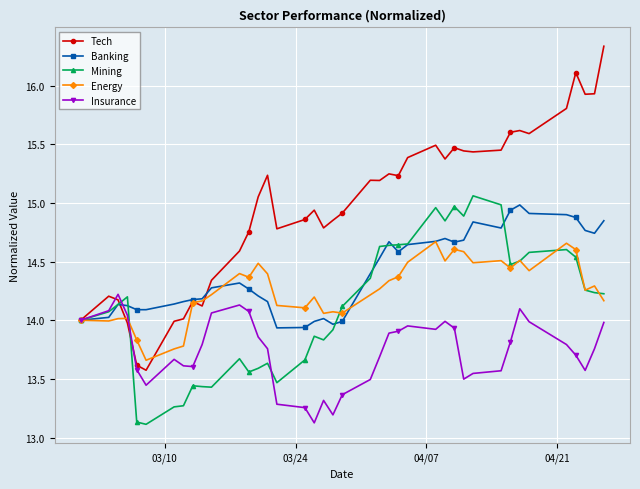

Which series ends up on top after the final intersection of Mining and Energy?

Mining